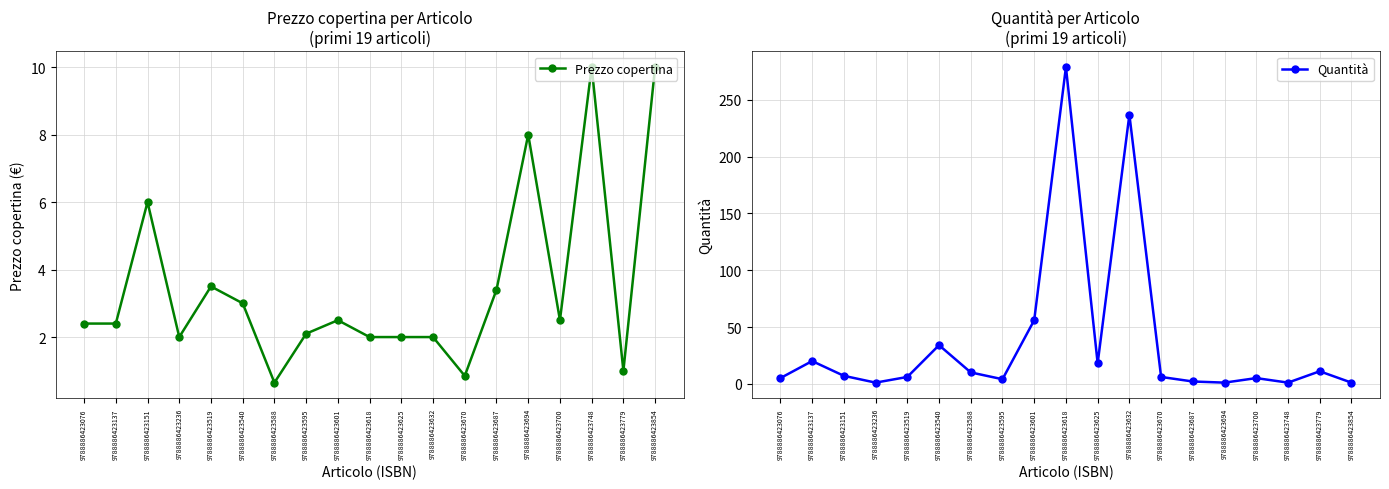

What is the average value of the Prezzo copertina series?

3.5